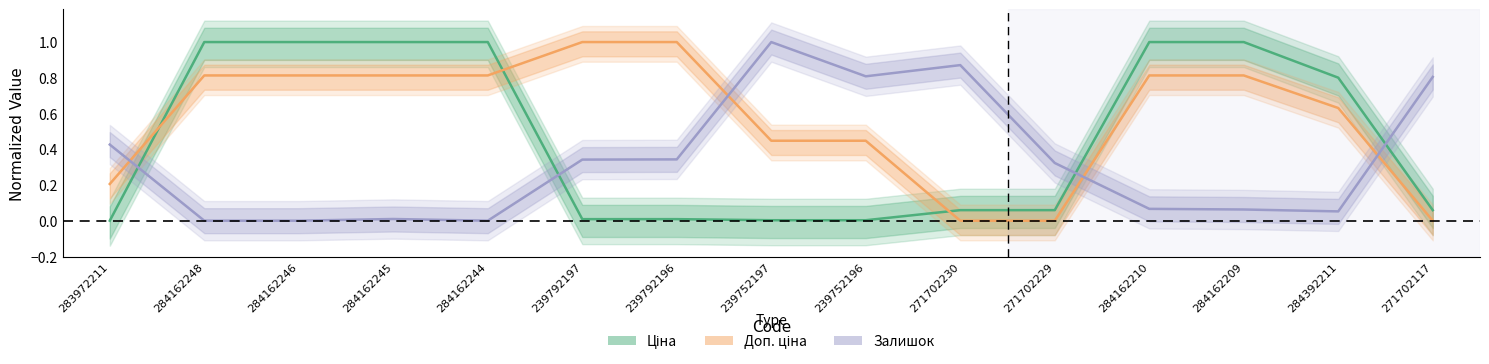

Rank the series by their maximum value, from lowest to highest.

Ціна, Доп. ціна, Залишок